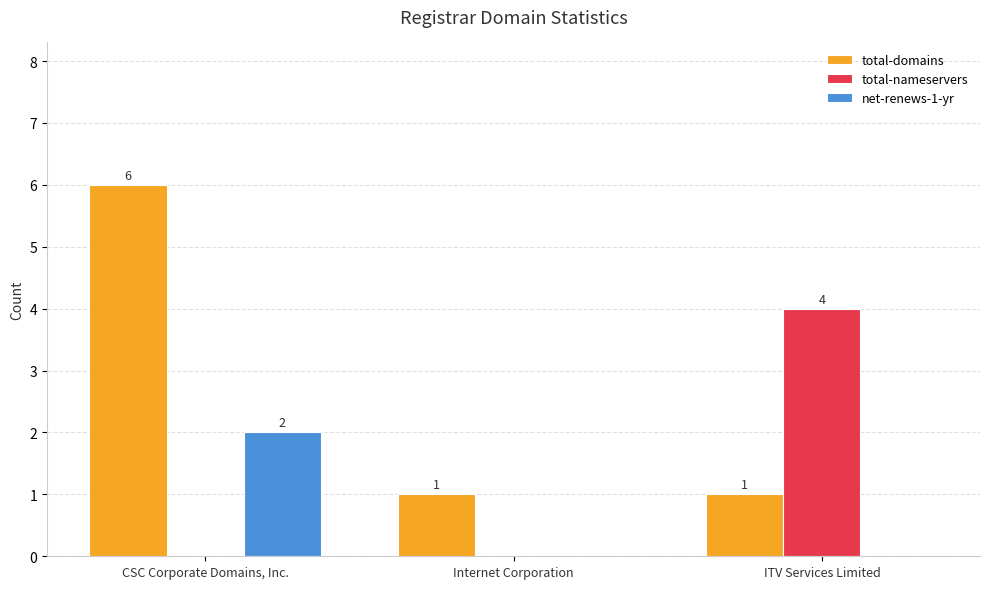

At which label does net-renews-1-yr reach its peak?

CSC Corporate Domains, Inc.